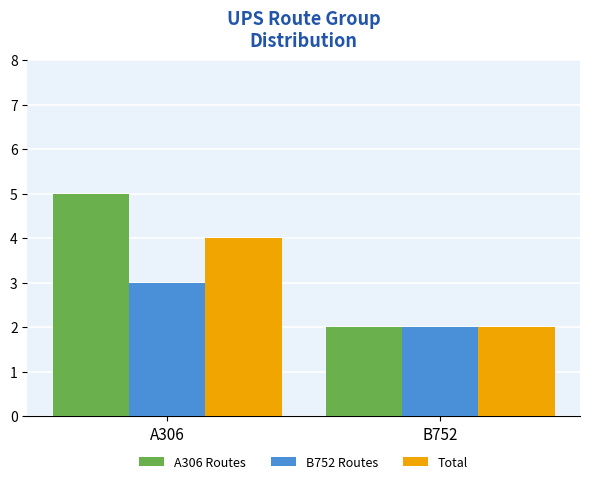

How many bars are there in each group?

3